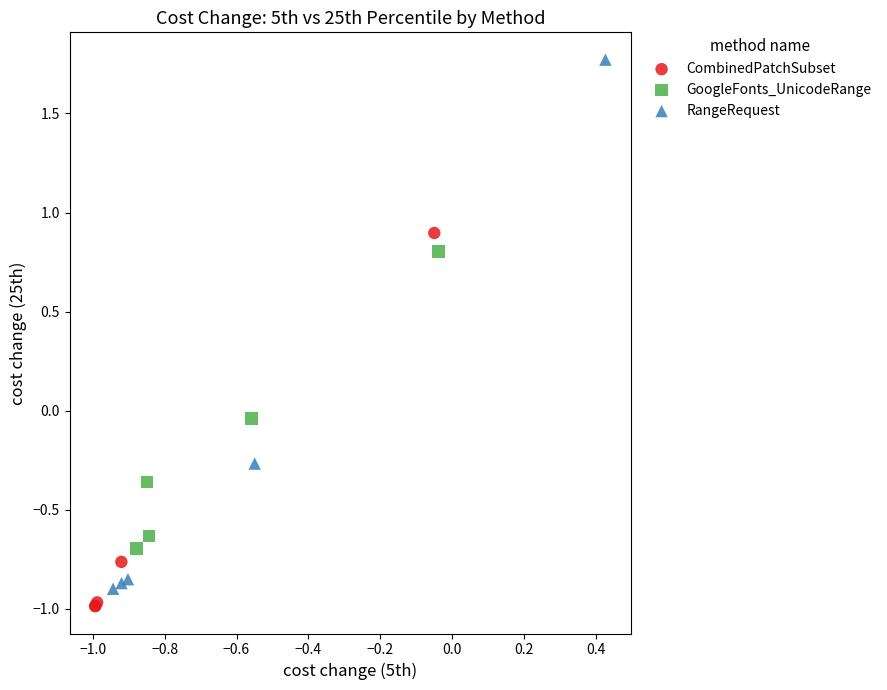

What are all the series names shown in the legend?

CombinedPatchSubset, GoogleFonts_UnicodeRange, RangeRequest